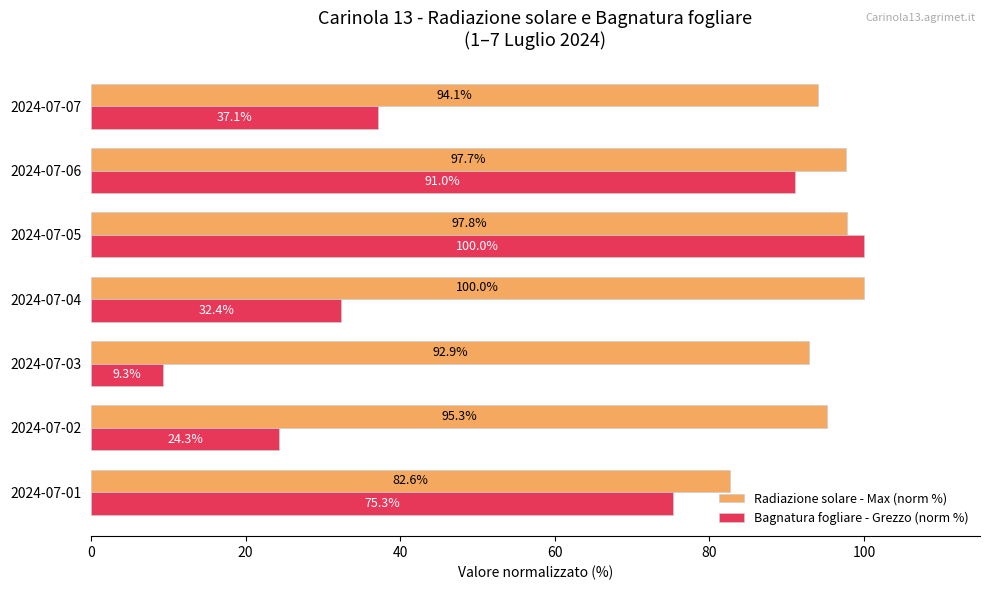

Where is Radiazione solare - Max (norm %) nearest to the value 91?

2024-07-03